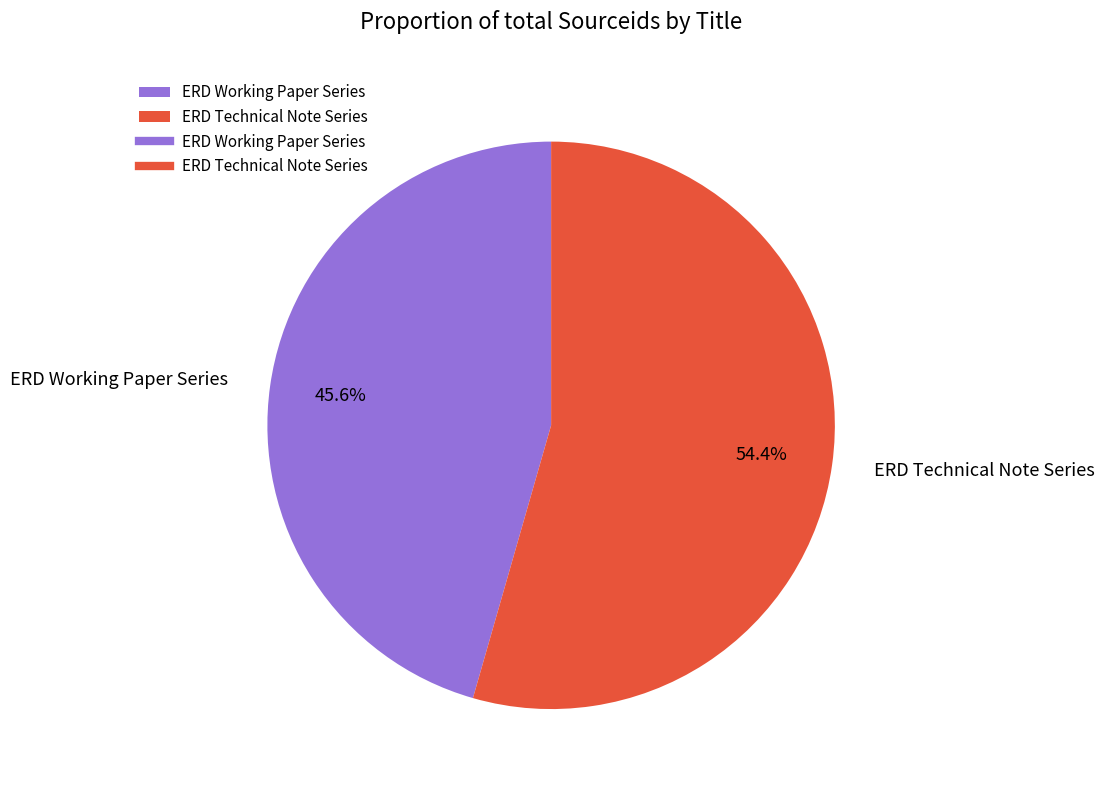

Which category accounts for the majority?

ERD Technical Note Series